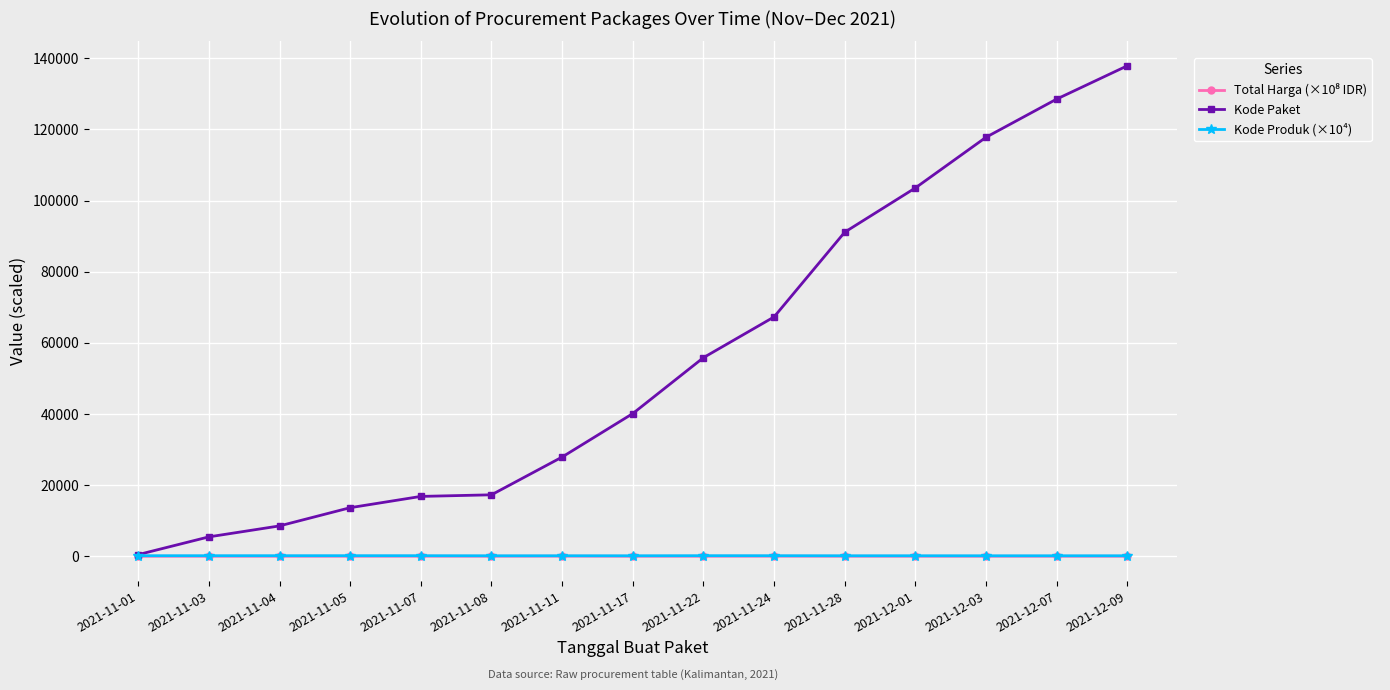

What is the difference between the maximum and minimum values in the Kode Produk (×10⁴) series?

23.2